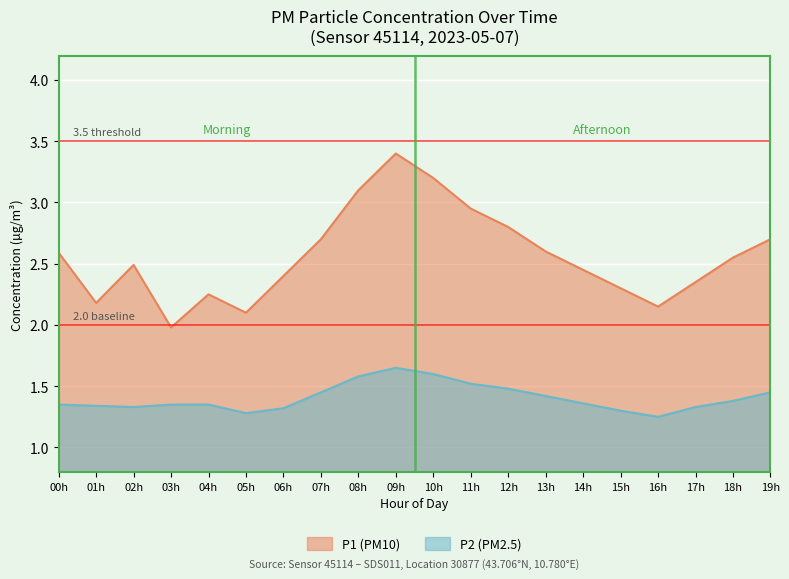

True or false: P2 has a value of 1.4 at 14:00.

True